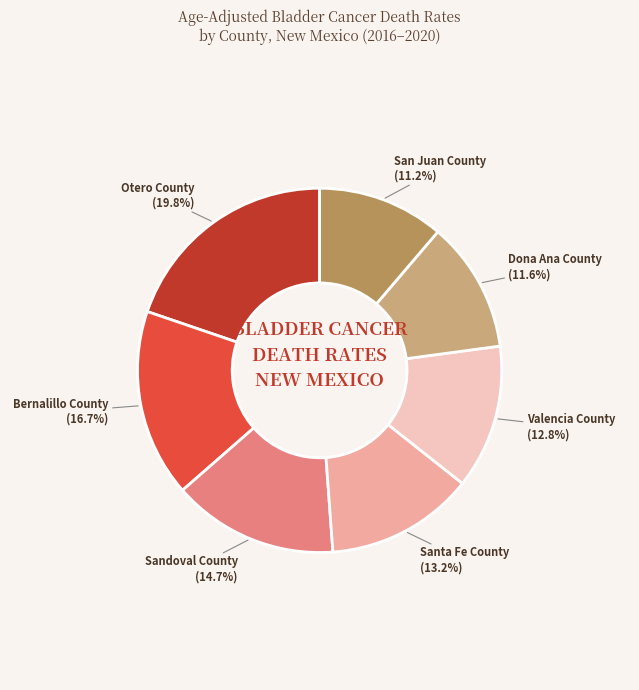

Is there any slice that represents more than half of the pie?

No